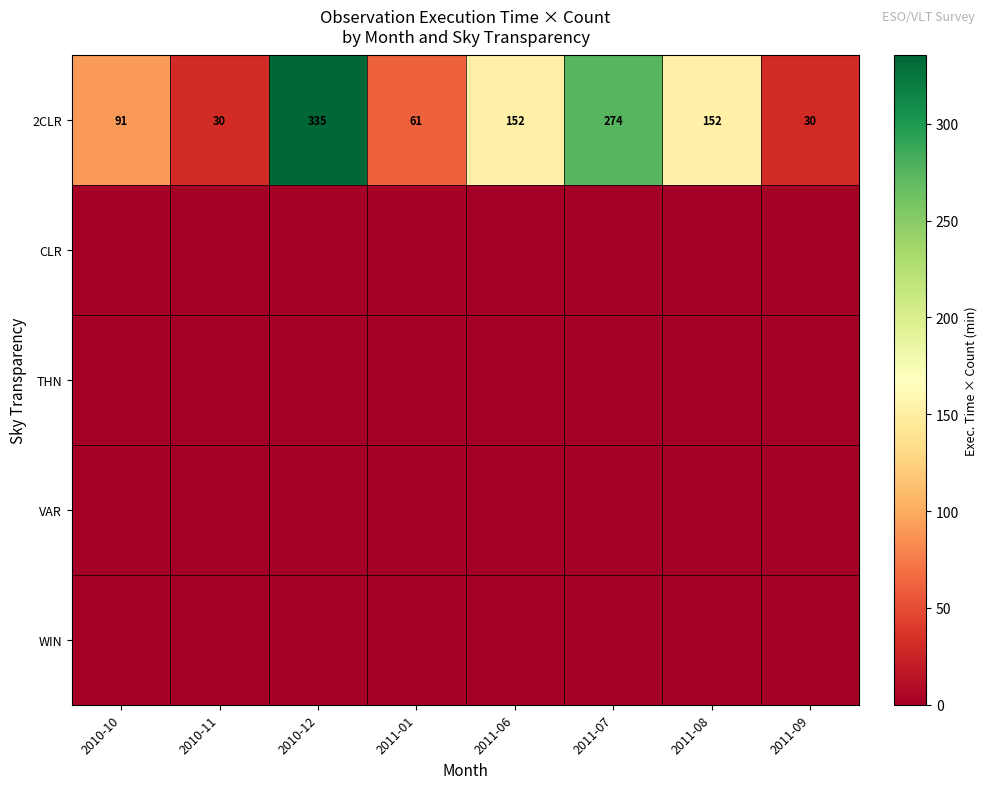

What value does the 2CLR series have at 2010-10, to the nearest 50?

100